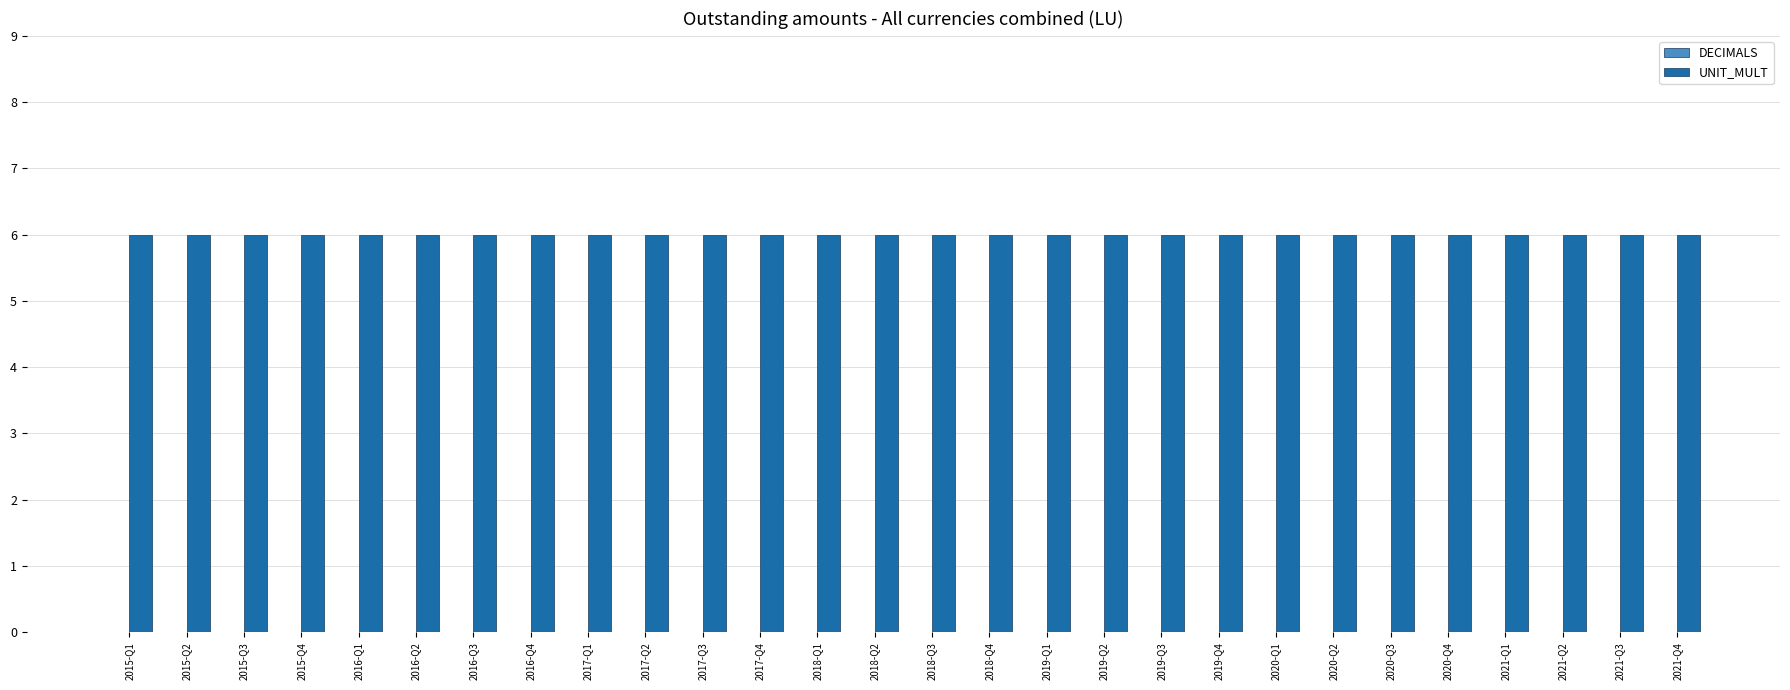

Which has a higher value, 2020-Q2 or 2017-Q1?

2020-Q2